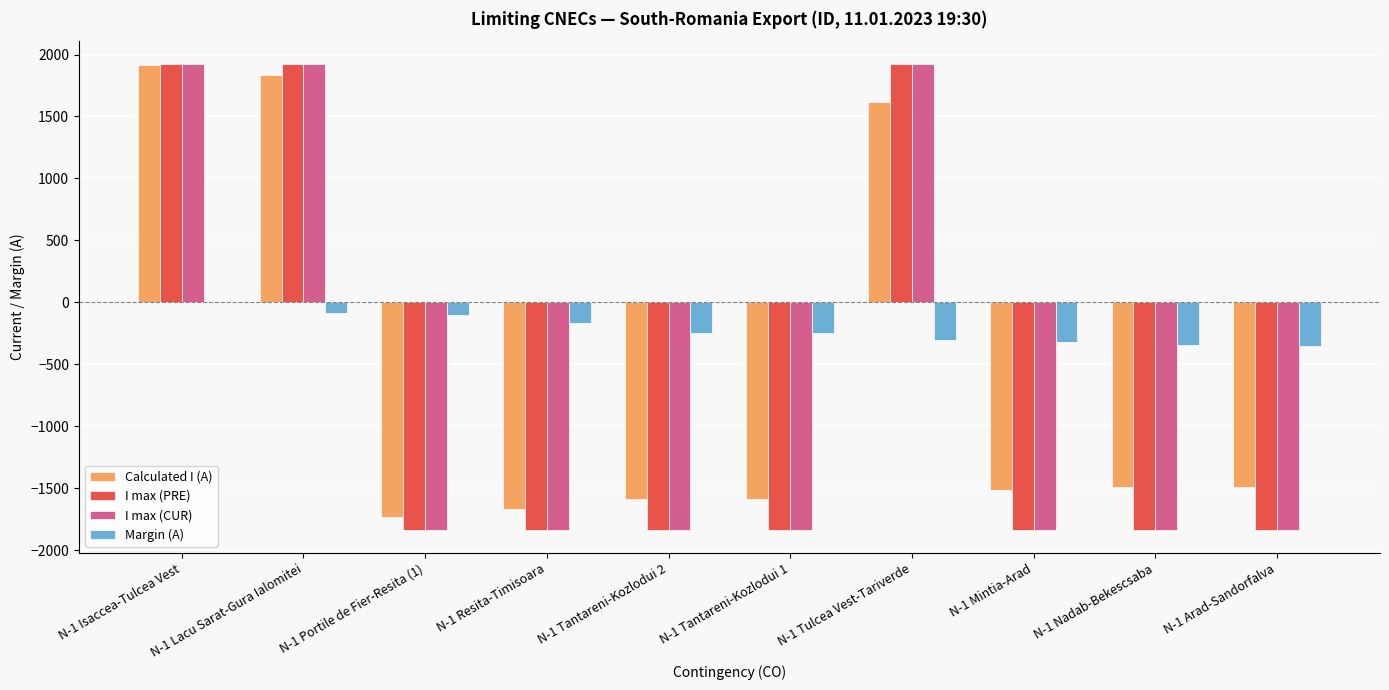

What is the spread (max minus min) of values at N-1 Arad-Sandorfalva?

1487